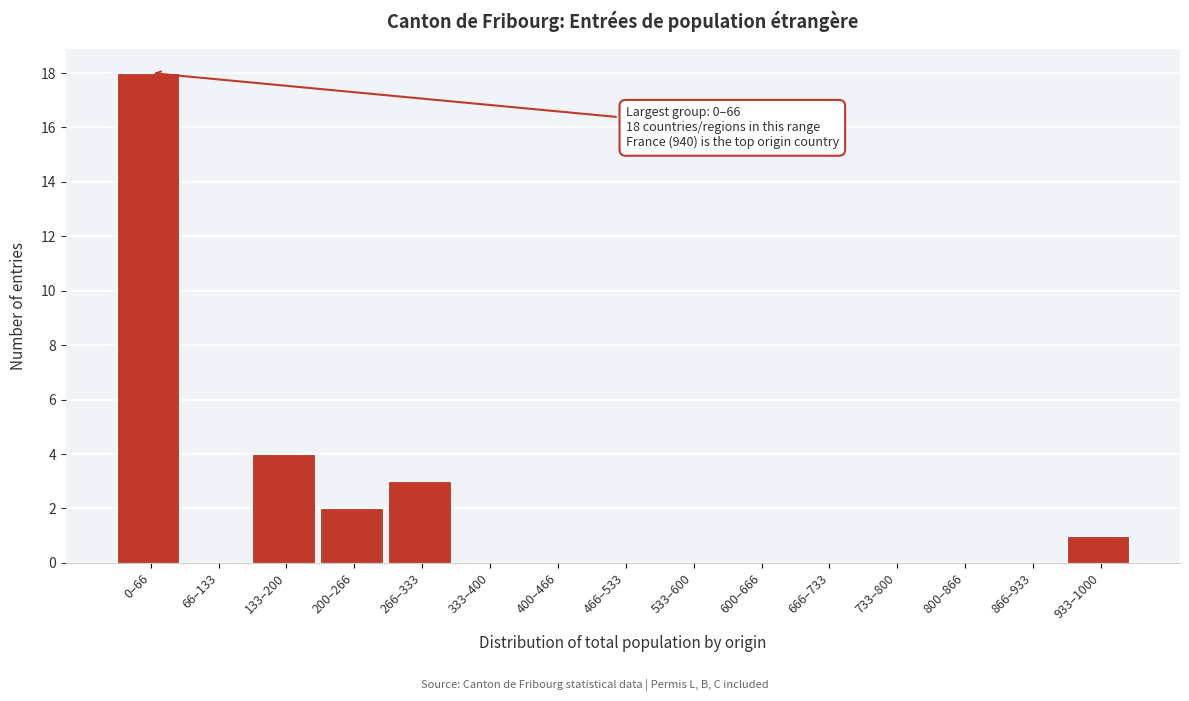

Reading left to right, transcribe all the data shown in this chart.

0–66=18	66–133=0	133–200=4	200–266=2	266–333=3	333–400=0	400–466=0	466–533=0	533–600=0	600–666=0	666–733=0	733–800=0	800–866=0	866–933=0	933–1000=1